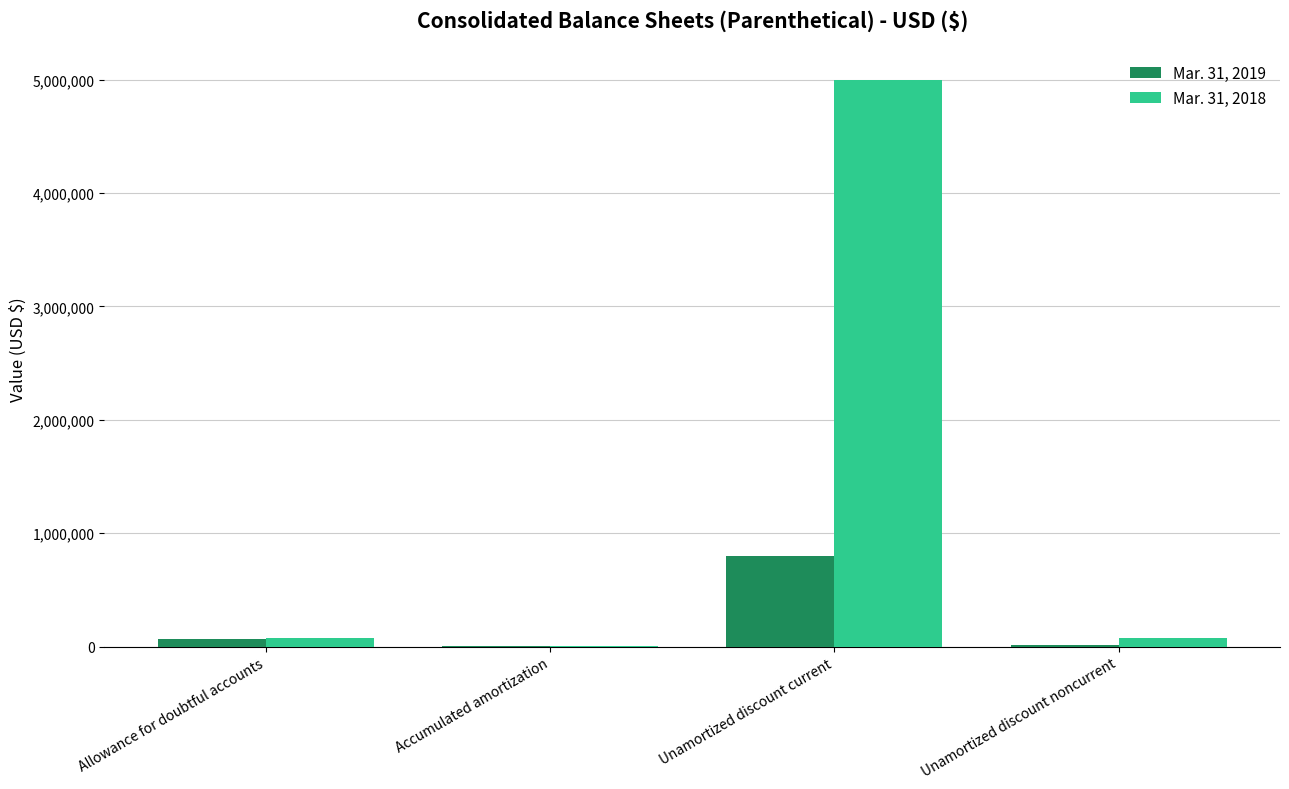

Is it true that Mar. 31, 2019 equals 167334 at Unamortized discount current?

False